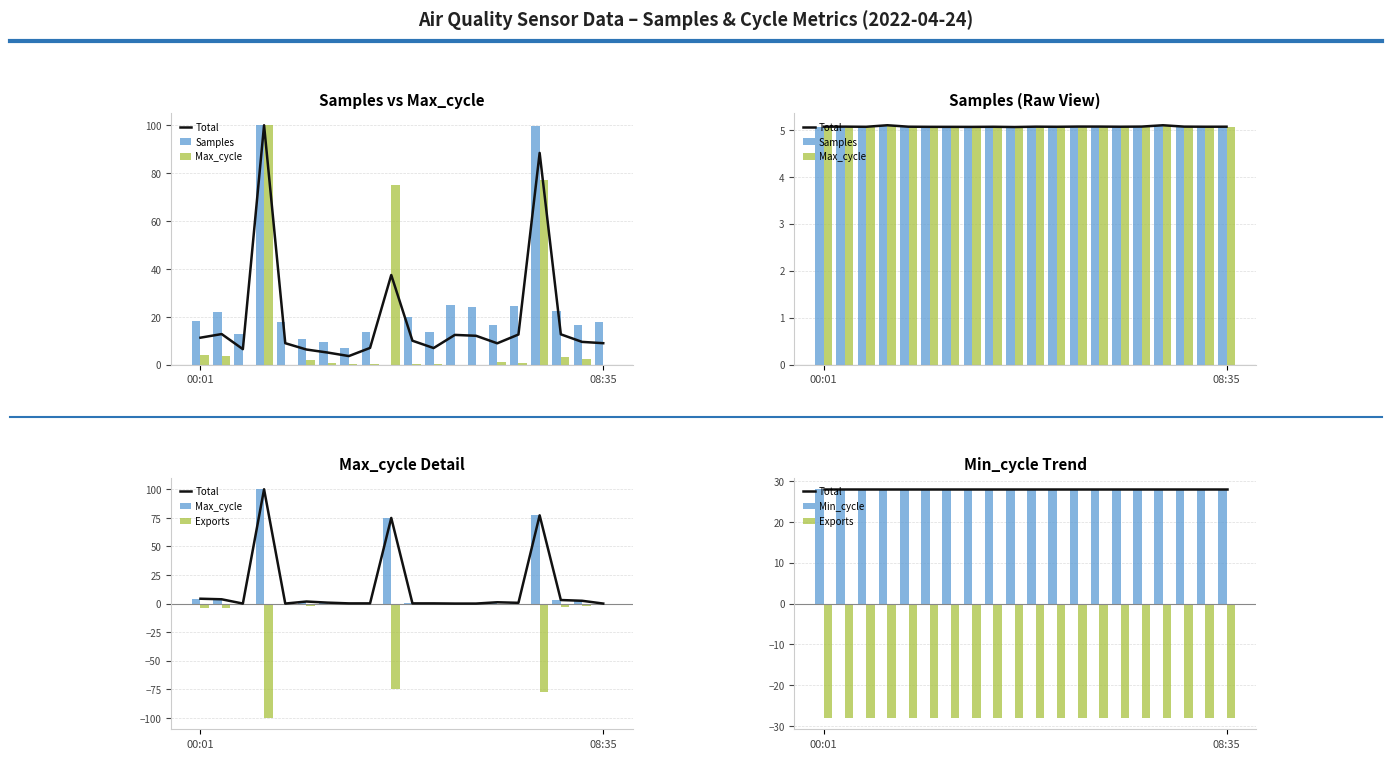

How many series are shown in this chart?

5